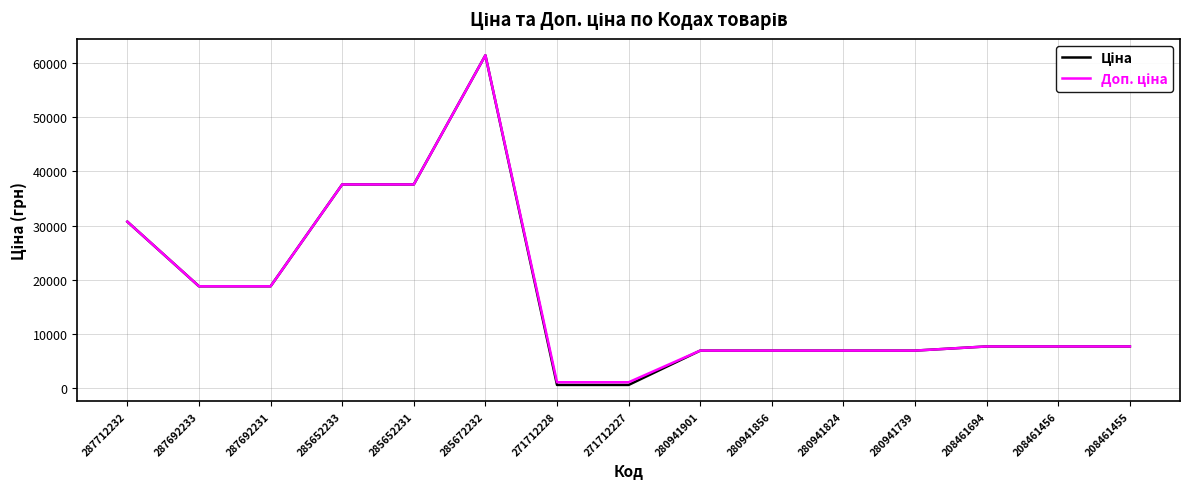

At which category is the sum across all series the highest?

285672232